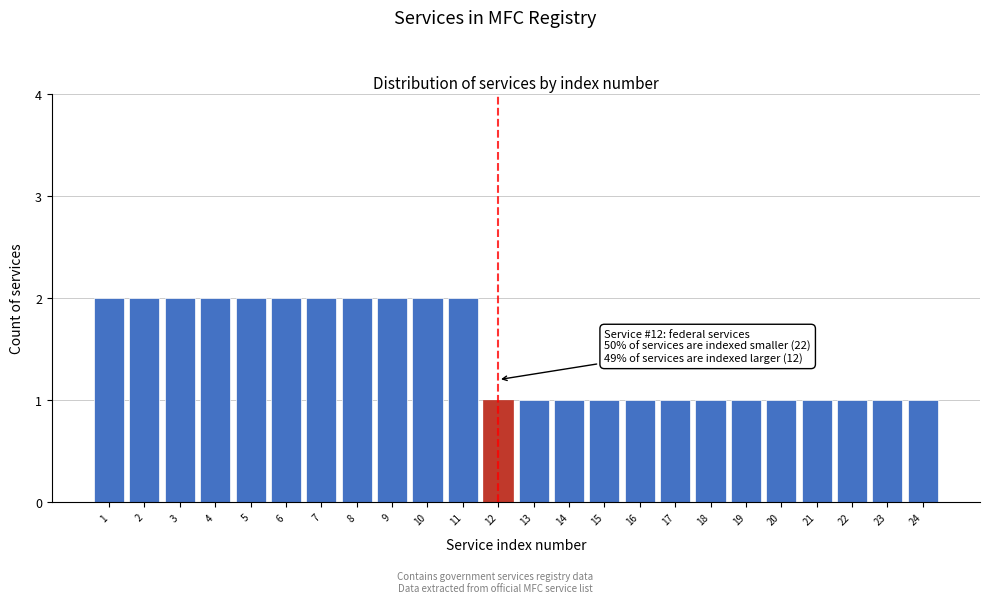

Reading right to left, what are all the values shown in this chart?

24=1	23=1	22=1	21=1	20=1	19=1	18=1	17=1	16=1	15=1	14=1	13=1	12=1	11=2	10=2	9=2	8=2	7=2	6=2	5=2	4=2	3=2	2=2	1=2